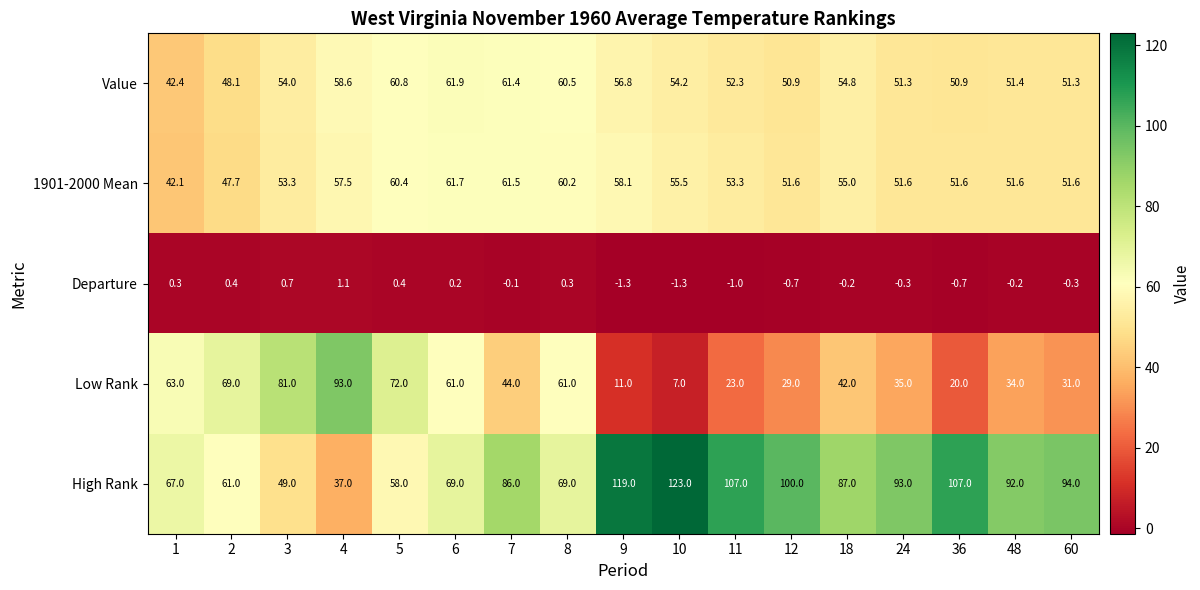

Rank the series at 8 from highest to lowest value.

High Rank, Low Rank, Value, 1901-2000 Mean, Departure